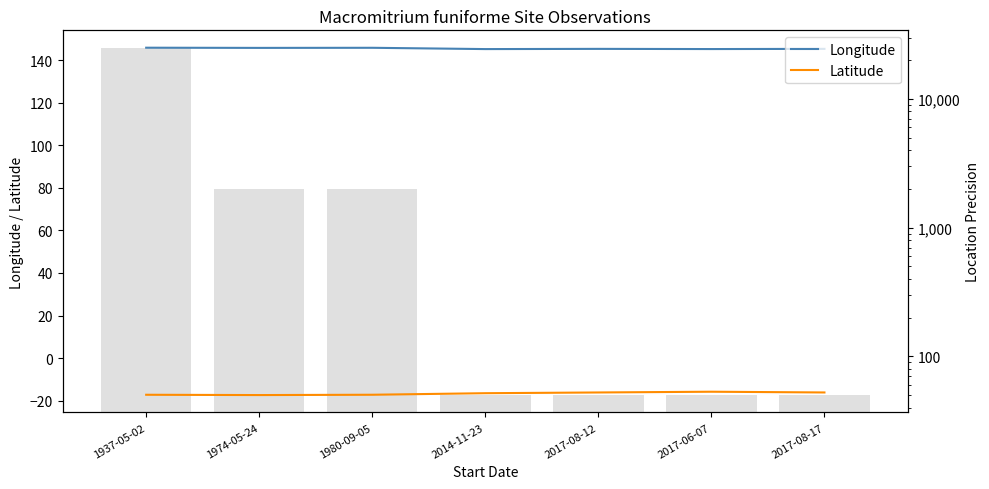

What is the difference between the second highest and minimum values in the LocationPrecision series?

1950.0